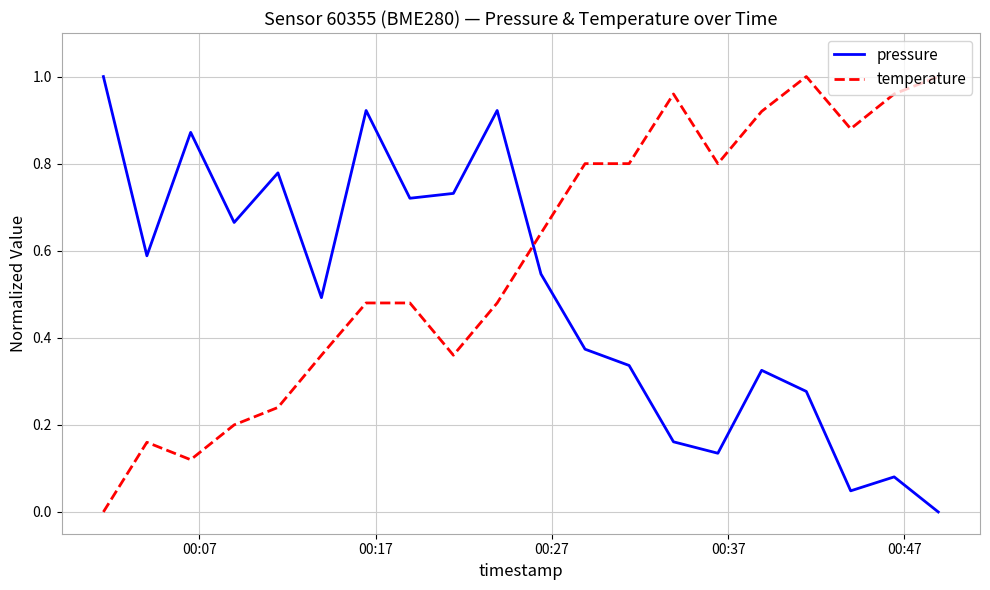

After their last crossing, which series has the higher values: pressure or temperature?

temperature